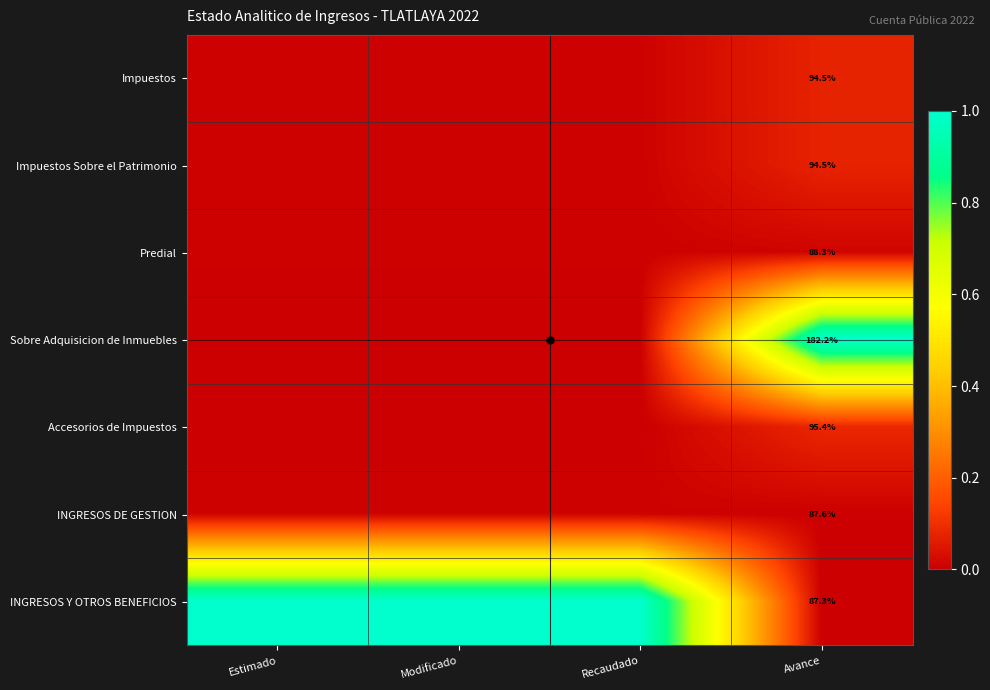

Where is INGRESOS Y OTROS BENEFICIOS nearest to the value 0?

Avance